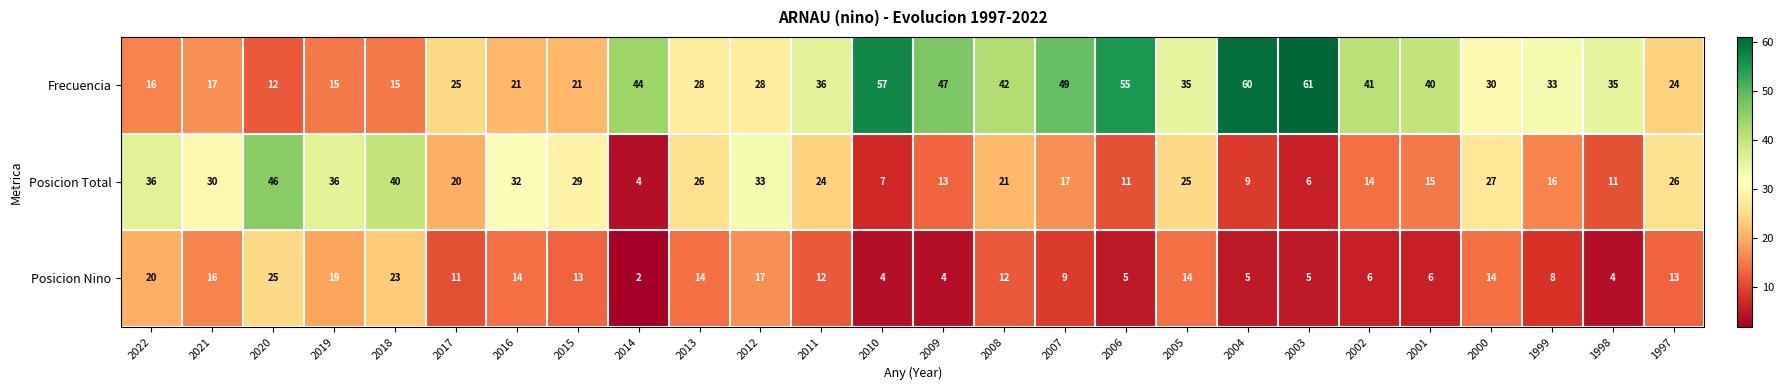

What is the spread (max minus min) of values at 2008?

30